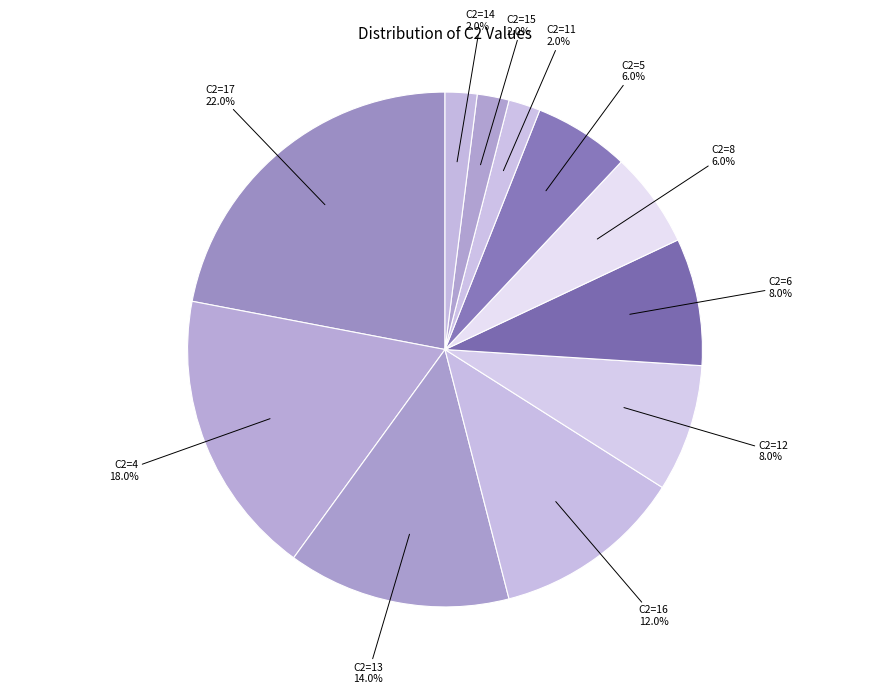

Count the number of slices in the pie.

11